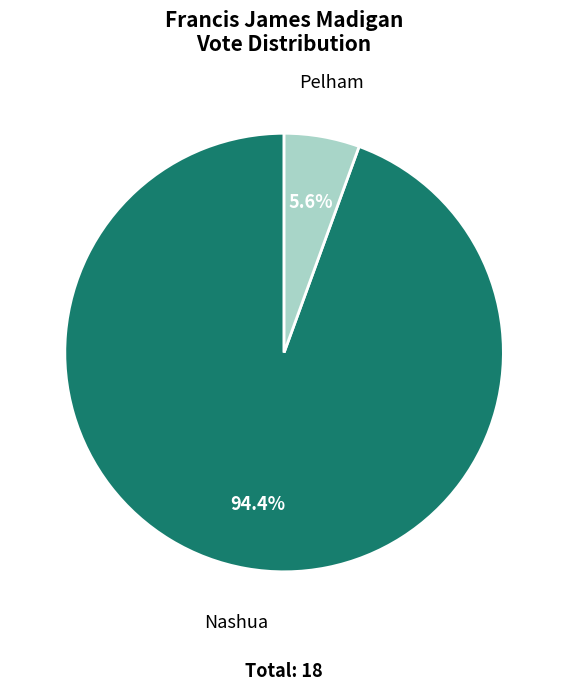

What is the largest slice in the pie chart?

Nashua